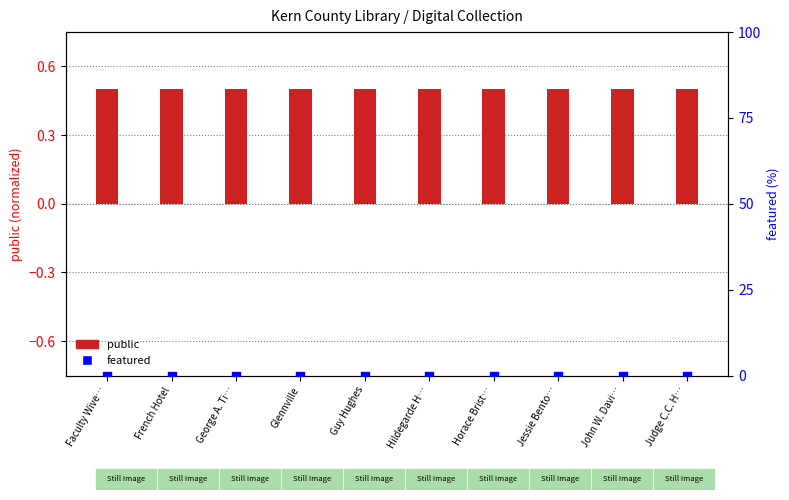

What is the total value across all series at Horace Brist…?

0.5